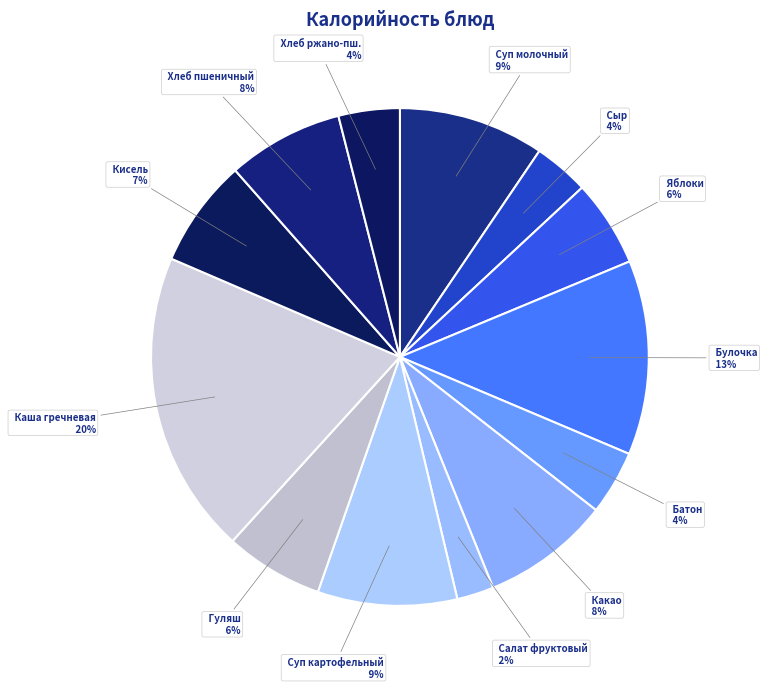

What percentage is the Батон slice, to the nearest percent?

4%